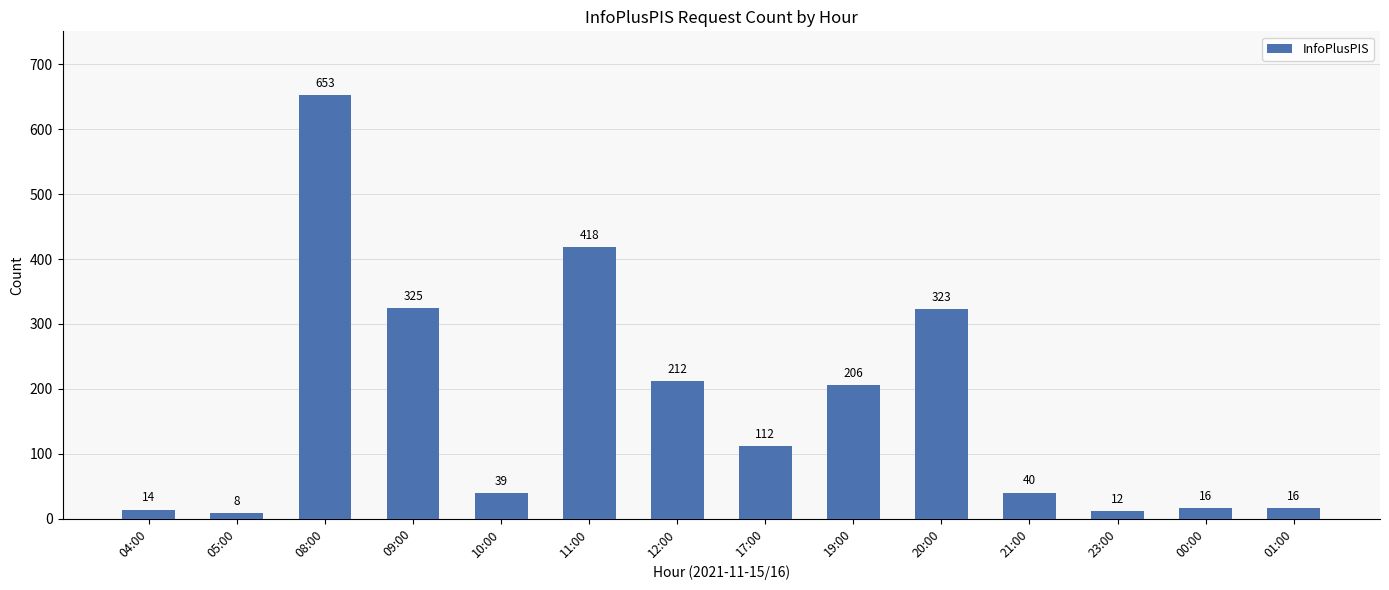

What is the difference between the maximum and second lowest values?

641